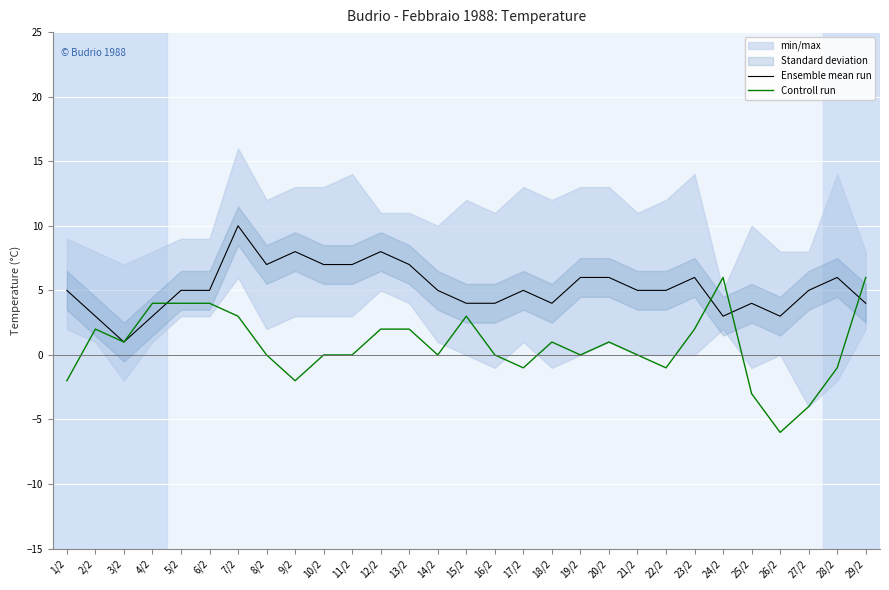

Between which two adjacent categories do Ensemble mean run and Controll run first intersect?

4/2 and 5/2